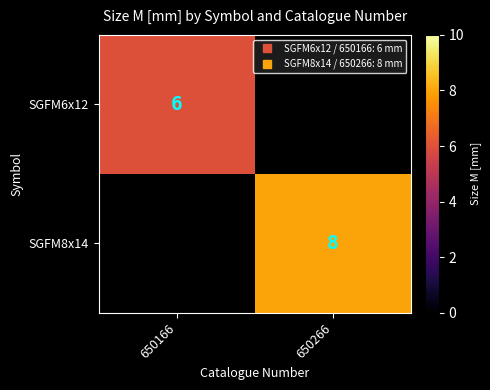

What is the approximate value of SGFM6x12 at 650166?

6